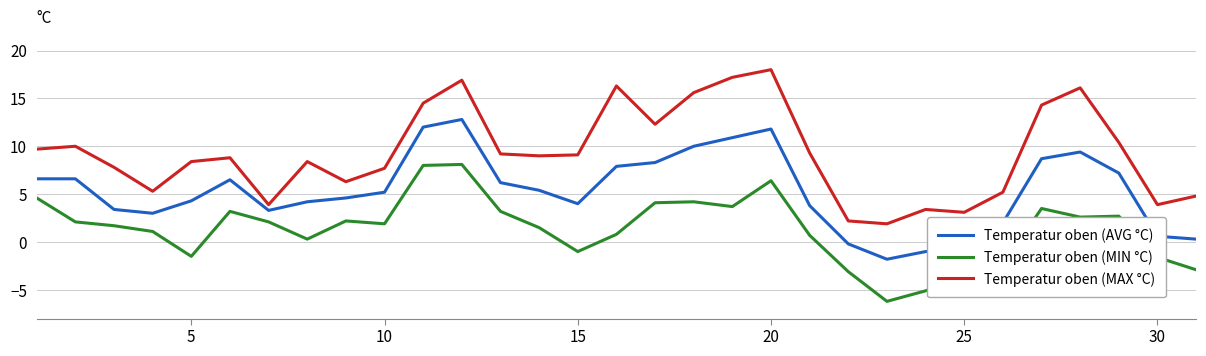

List the series in order of their overall mean, highest first.

Temperatur oben (MAX °C), Temperatur oben (AVG °C), Temperatur oben (MIN °C)